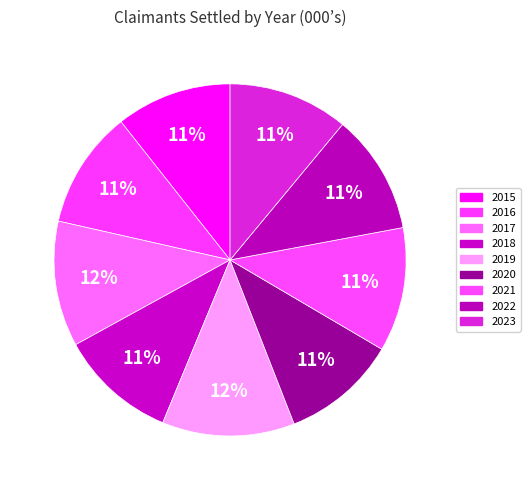

How many slices are in this pie chart?

9